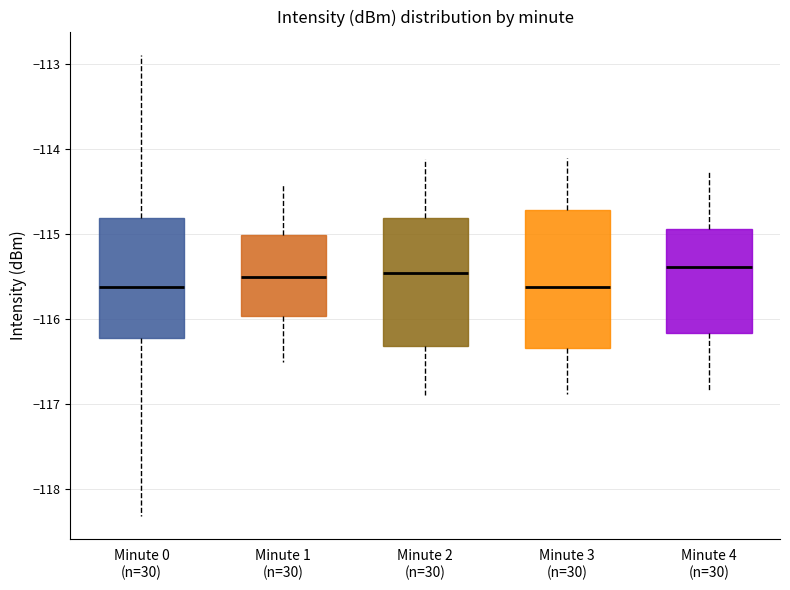

Comparing the boxes themselves (not the whiskers), which one is the tallest?

Minute 3 (n=30)